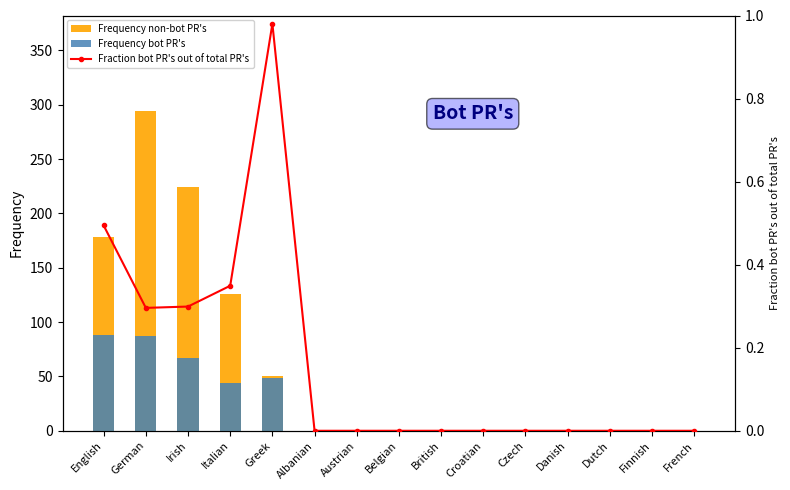

What is the average value of the Fraction bot PR's out of total PR's series?

0.2